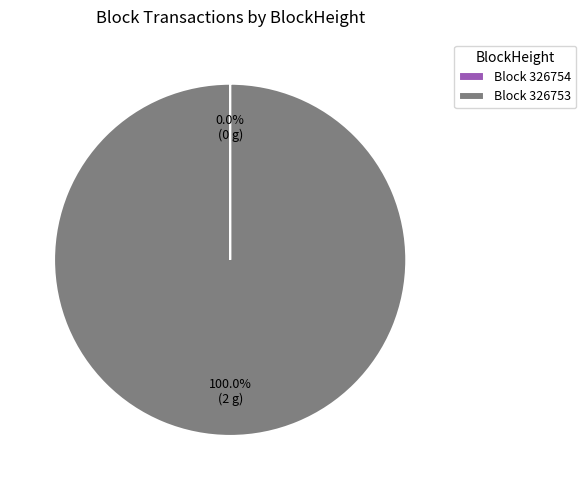

Does Block 326753 represent more than half of the total?

Yes